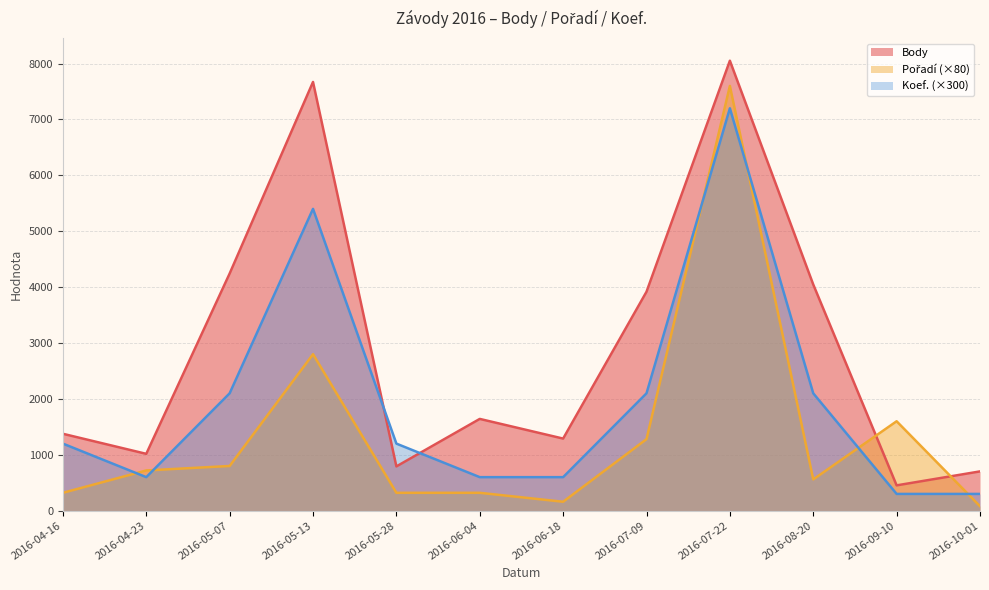

Which series has the widest spread of values?

Body